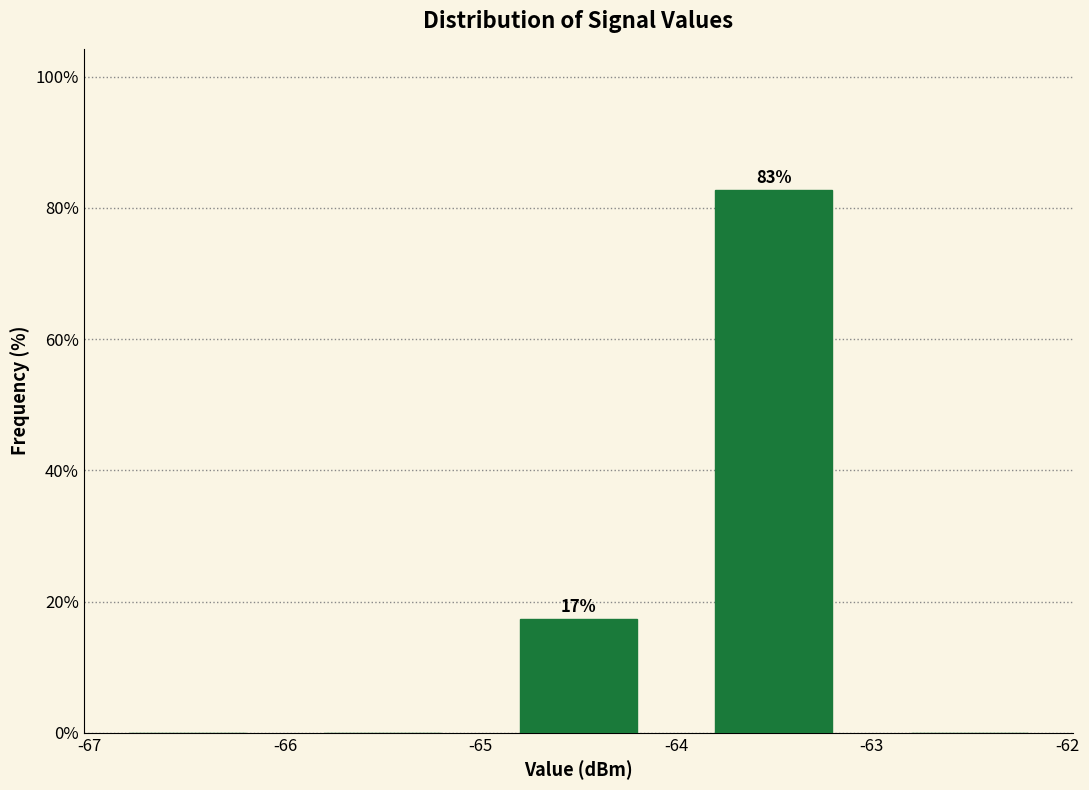

Which range on the x-axis has the tallest bar?

-64 to -63